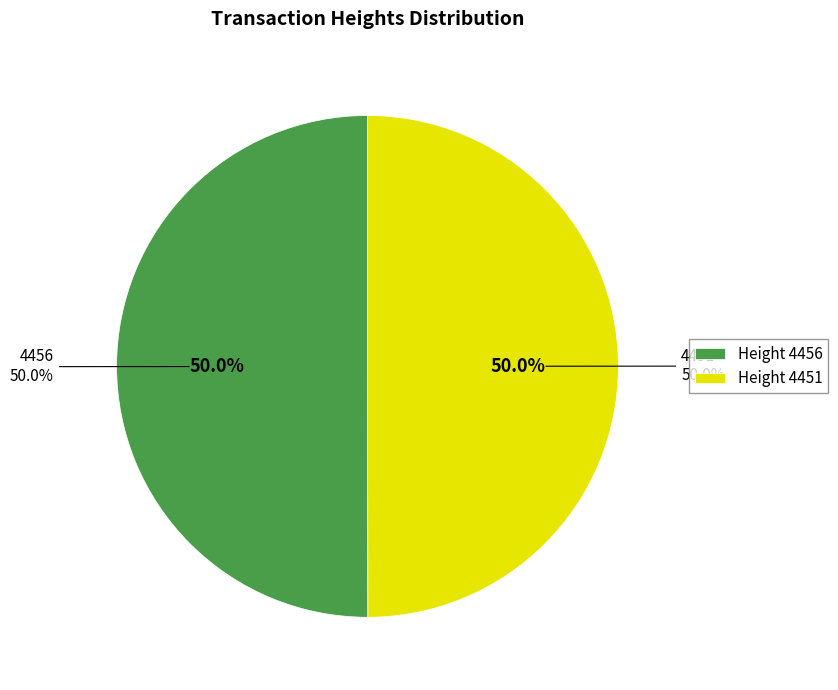

What percentage is the Height: 4456 slice, to the nearest percent?

50%